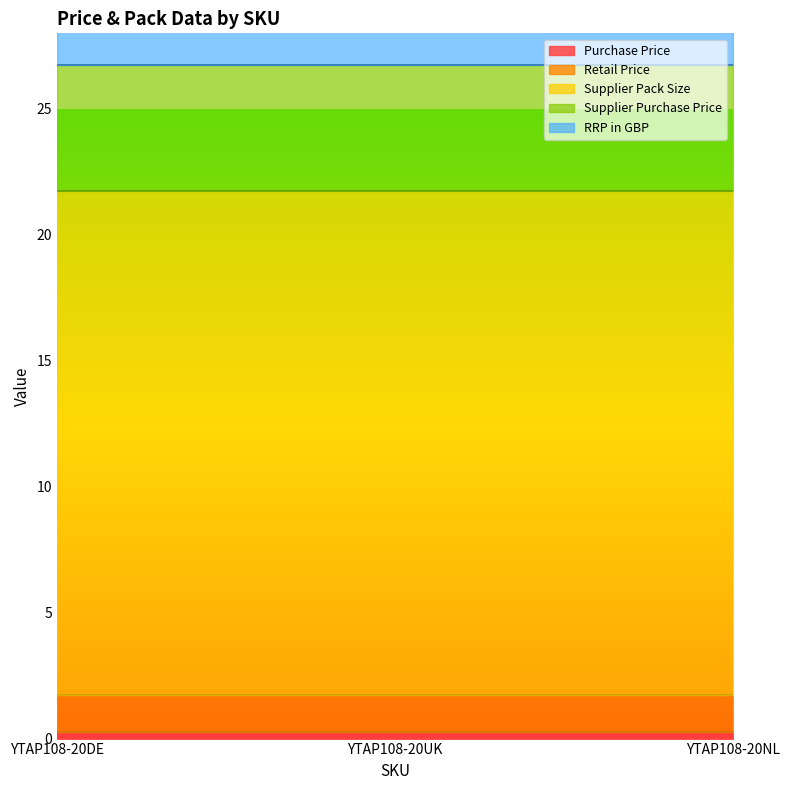

The RRP in GBP series shows 2.5 at YTAP108-20NL. True or false?

False